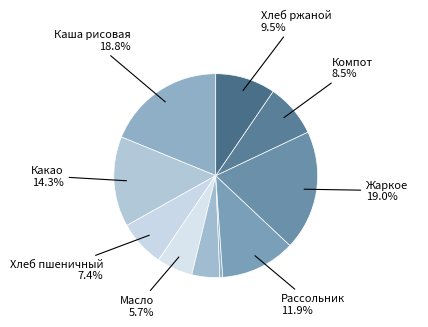

To the nearest percent, what is the average slice percentage?

10%